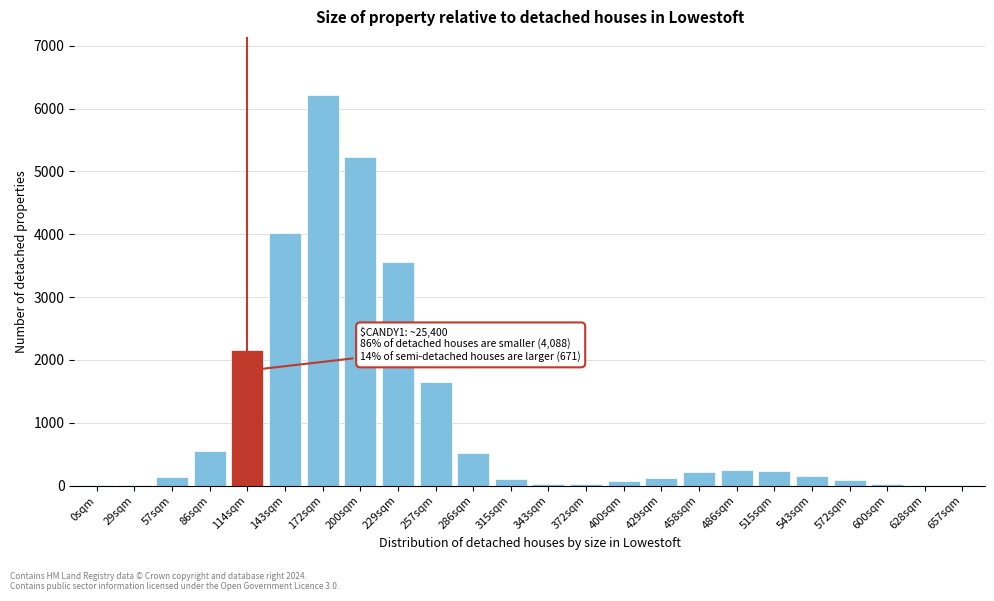

What is the sum of all values?

25395.0